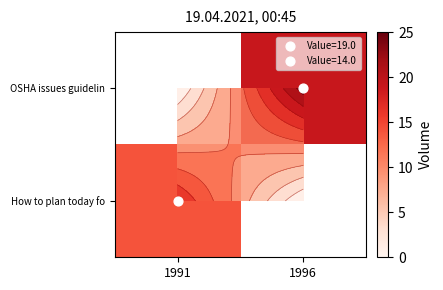

At which category does the chart reach its minimum across all series?

1991